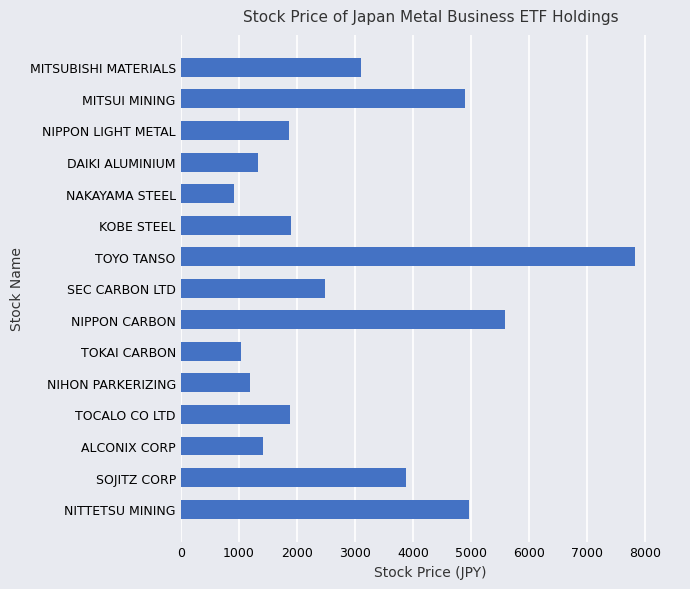

What is the approximate value at ALCONIX CORP?

1421.0